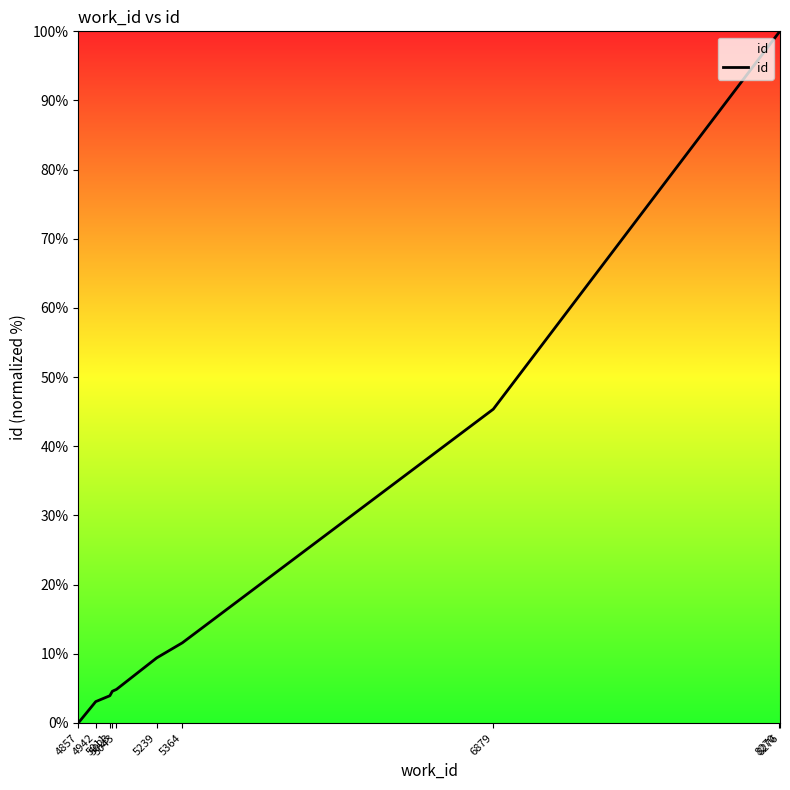

What is the difference between the maximum and minimum values?

100.0